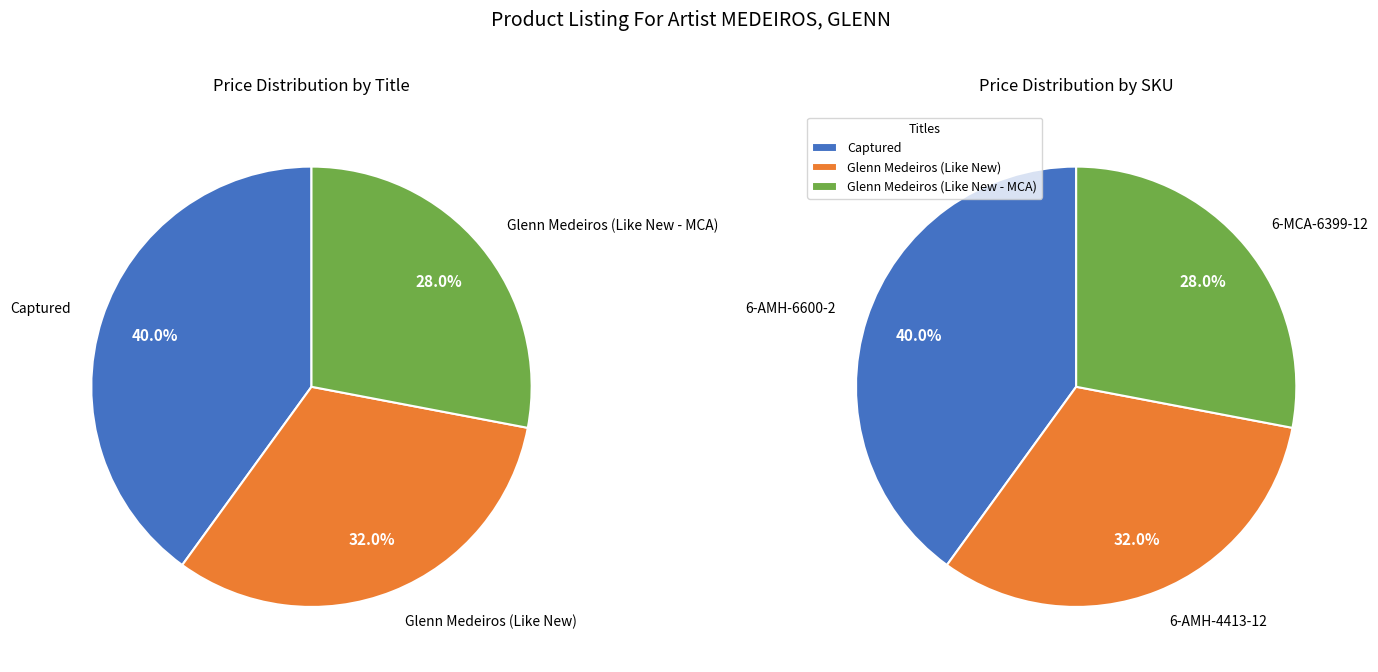

Is there a majority slice in this chart?

No